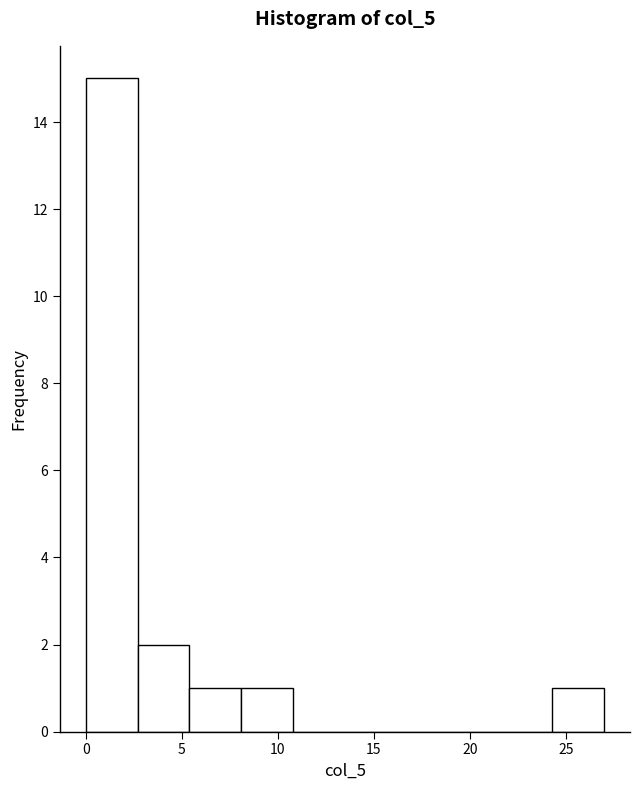

Reading left to right, list every bar in this chart as the range it spans on the x-axis followed by its height. Neither the bar edges nor the heights are printed on the chart, so give them approximately, as read against the axes.

0.0 to 2.7: 15
2.7 to 5.4: 2
5.4 to 8.1: 1
8.1 to 10.8: 1
10.8 to 13.5: 0
13.5 to 16.2: 0
16.2 to 18.9: 0
18.9 to 21.6: 0
21.6 to 24.3: 0
24.3 to 27.0: 1